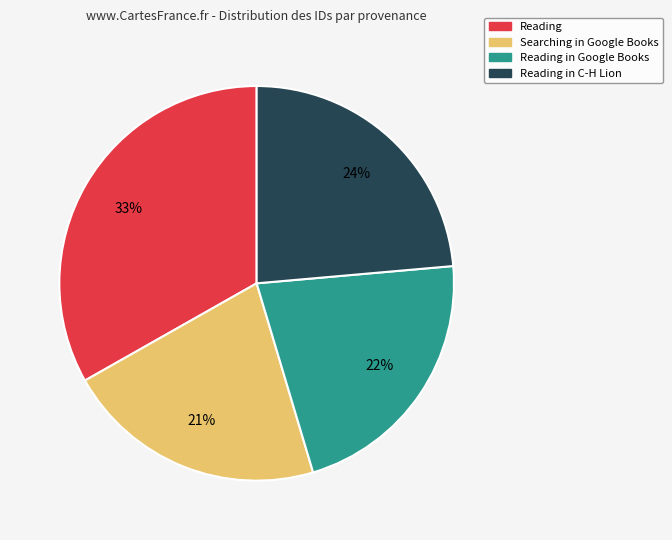

To the nearest percent, what is the average slice percentage?

25%